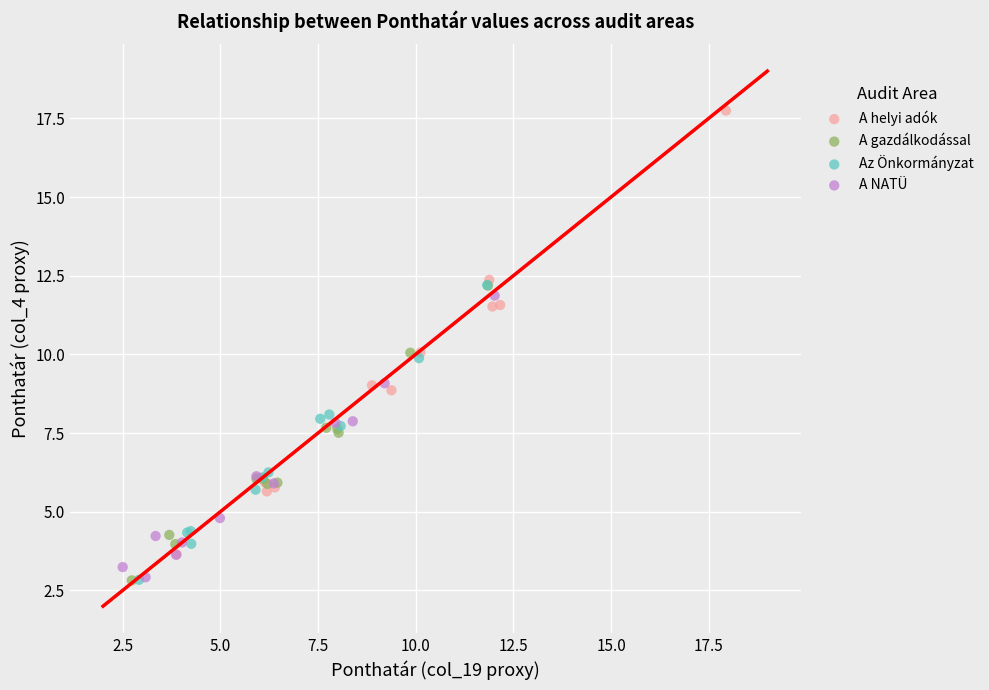

Which series has the widest spread of Y values?

A helyi adók